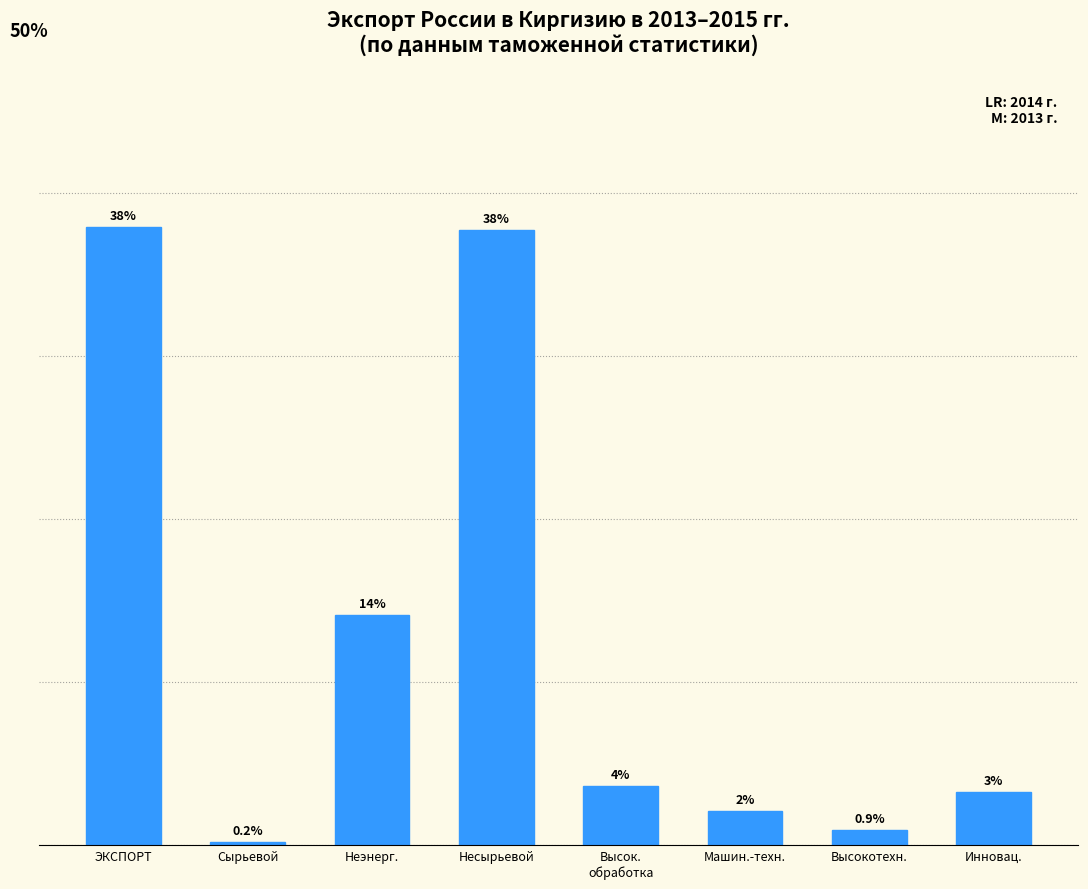

Are the bars horizontal?

No